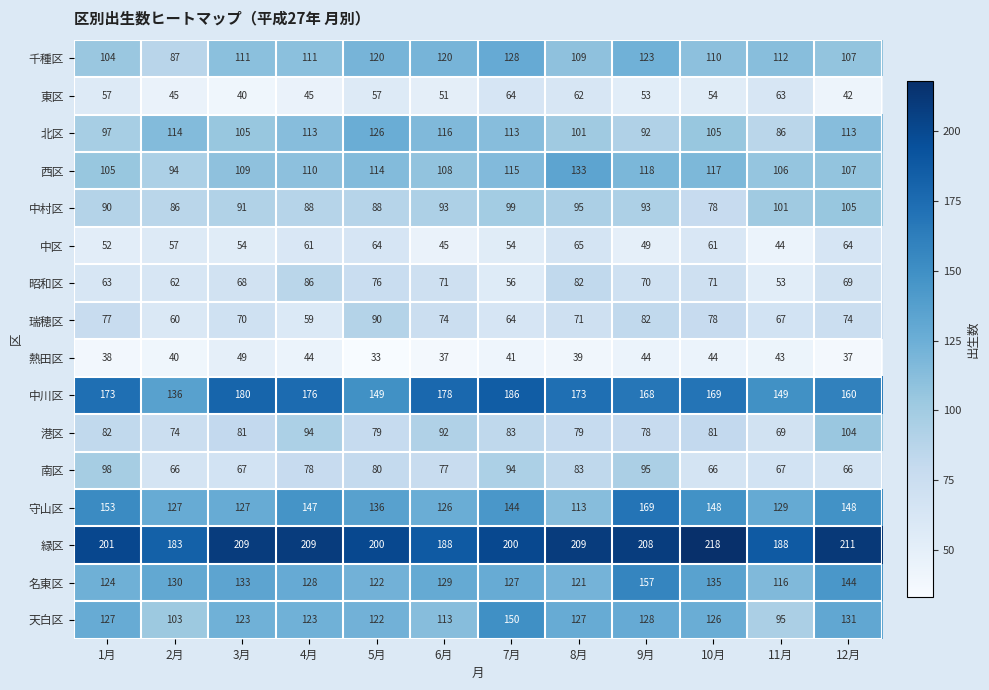

What is the sum of all 南区 values?

937